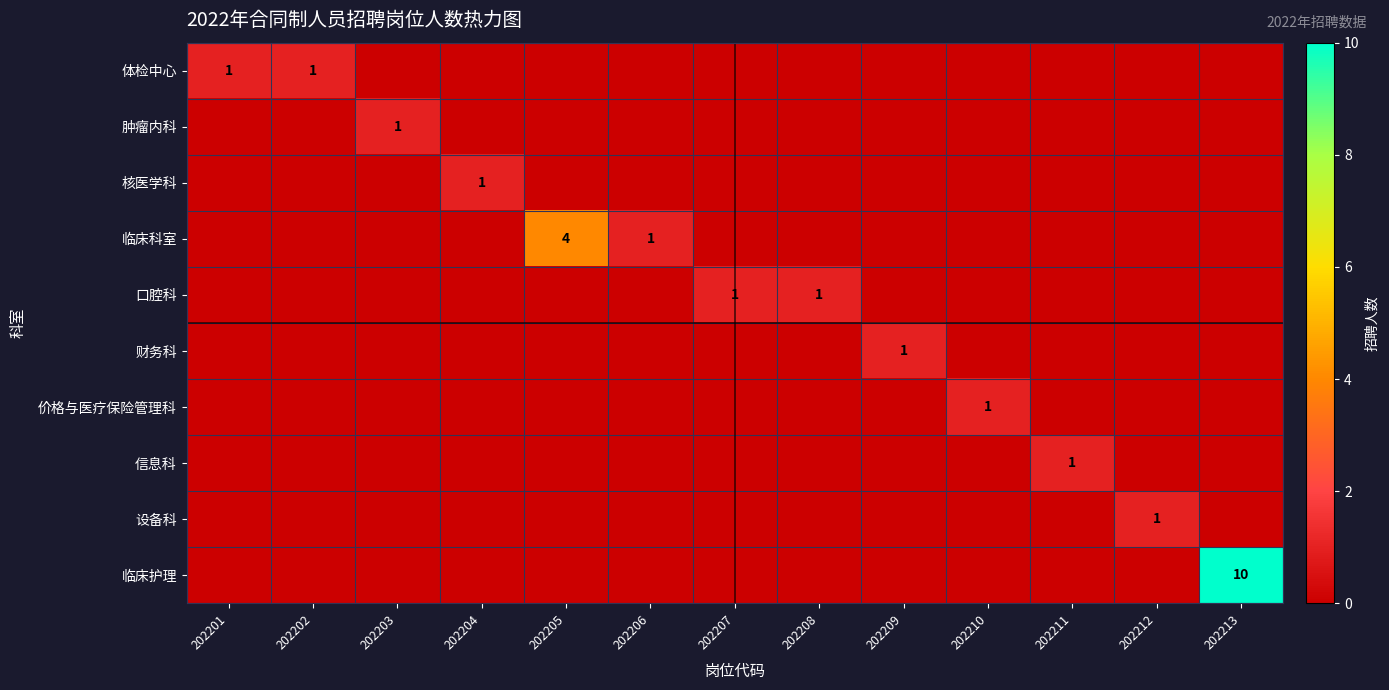

Which has a higher value, 202203 or 202201?

202201